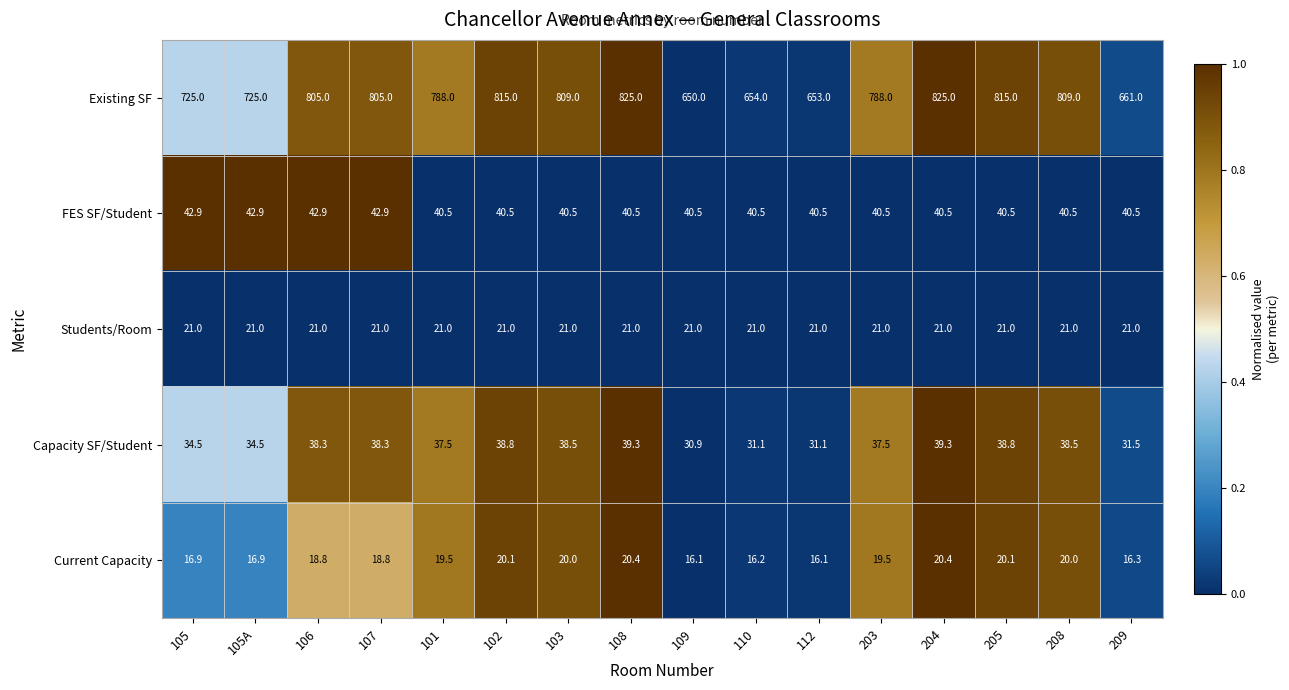

At how many categories does at least one series exceed 323?

16